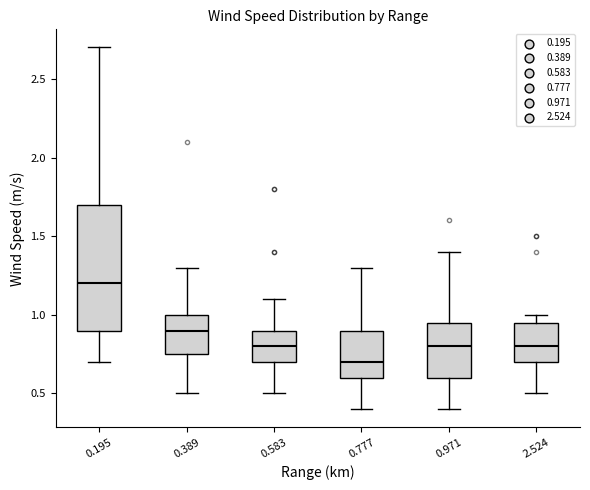

Comparing the boxes themselves (not the whiskers), which one is the tallest?

0.195